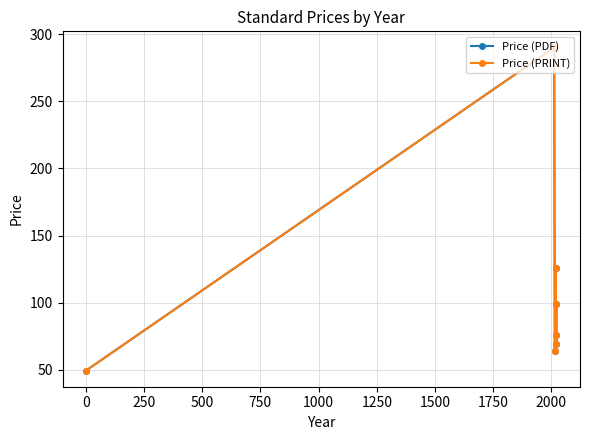

True or false: Price (PDF) and Price (PRINT) intersect in this chart.

False